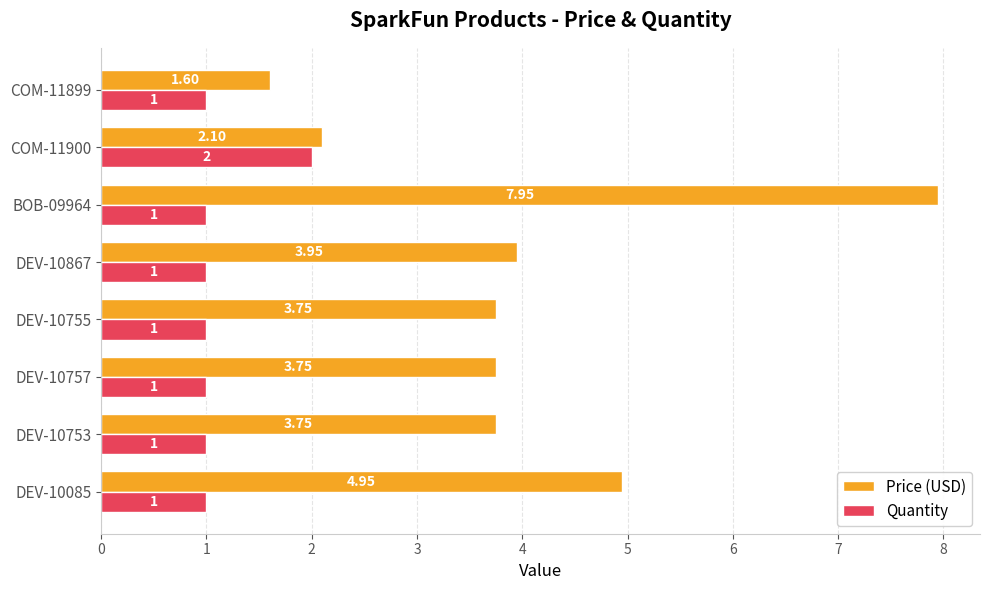

List the series in order of their overall mean, highest first.

Price (USD), Quantity